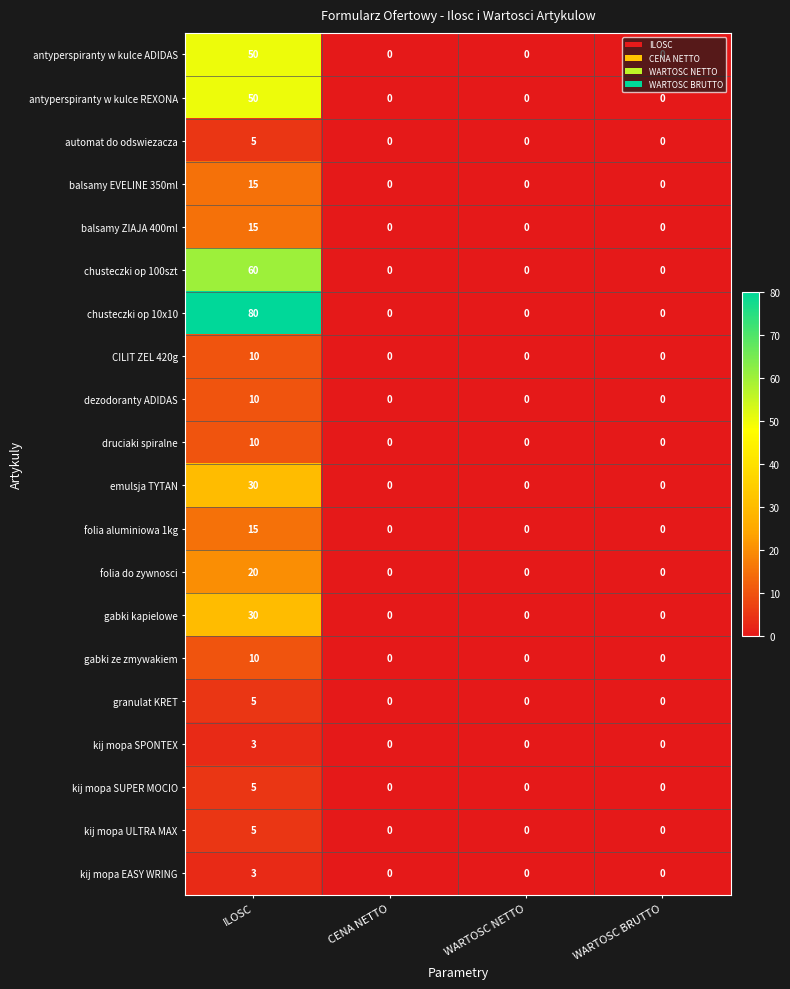

What is the sum of all kij mopa ULTRA MAX values?

5